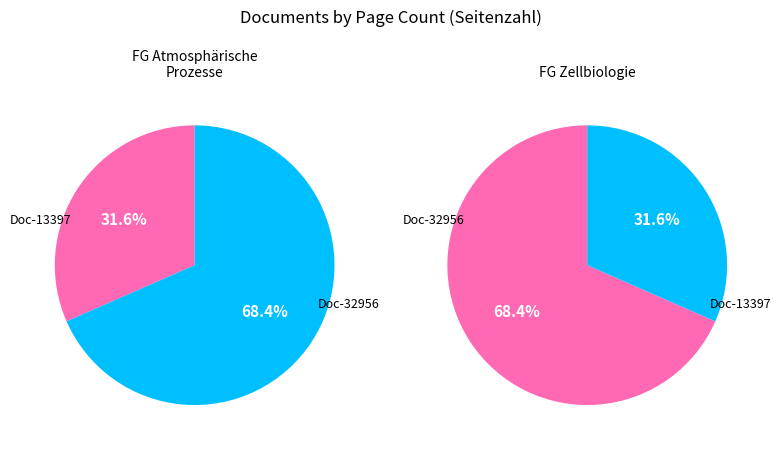

Approximately how many times larger is the value at OPUS4-13397 compared to OPUS4-32956?

0.5